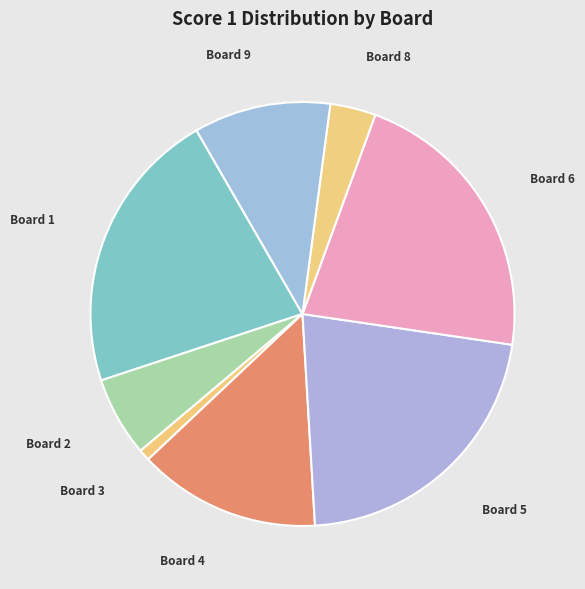

Is there any slice that represents more than half of the pie?

No